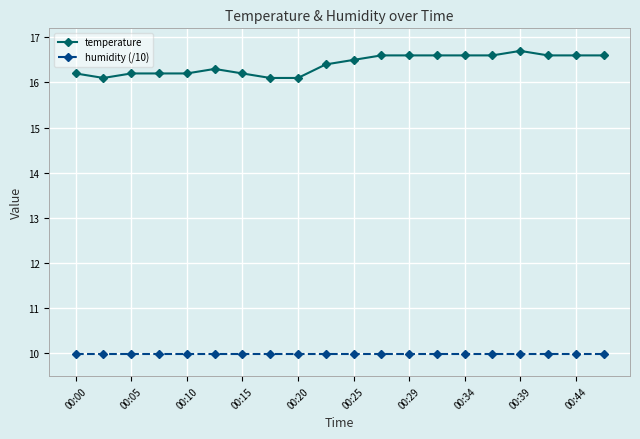

What is the value of the humidity (/10) point at the 14th from the left?

10.0